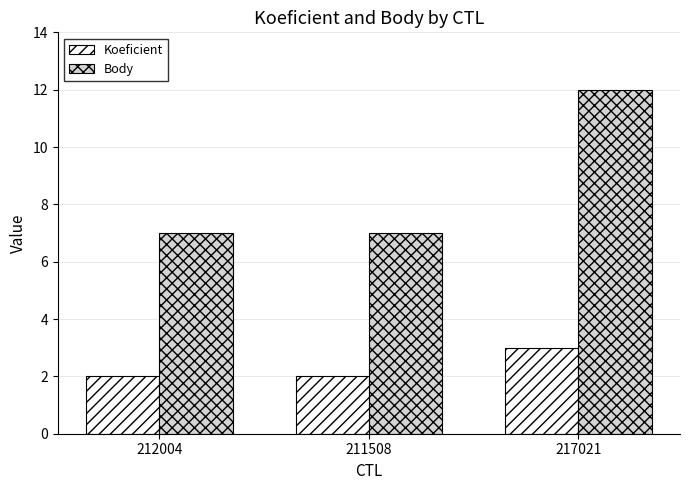

Reading left to right, extract all data points from this chart.

Koeficient: 2	2	3
Body: 7	7	12